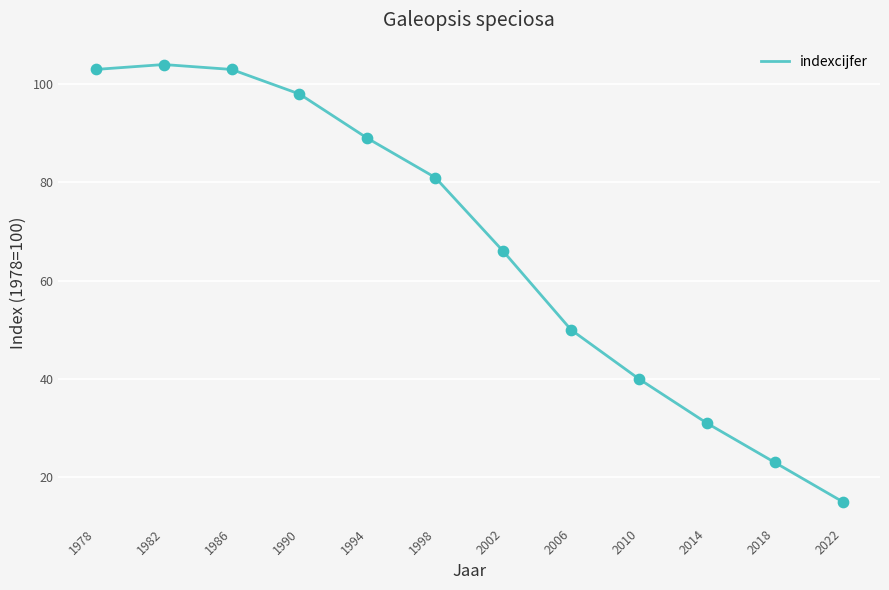

What is the change in value from 1998 to 2022?

-66